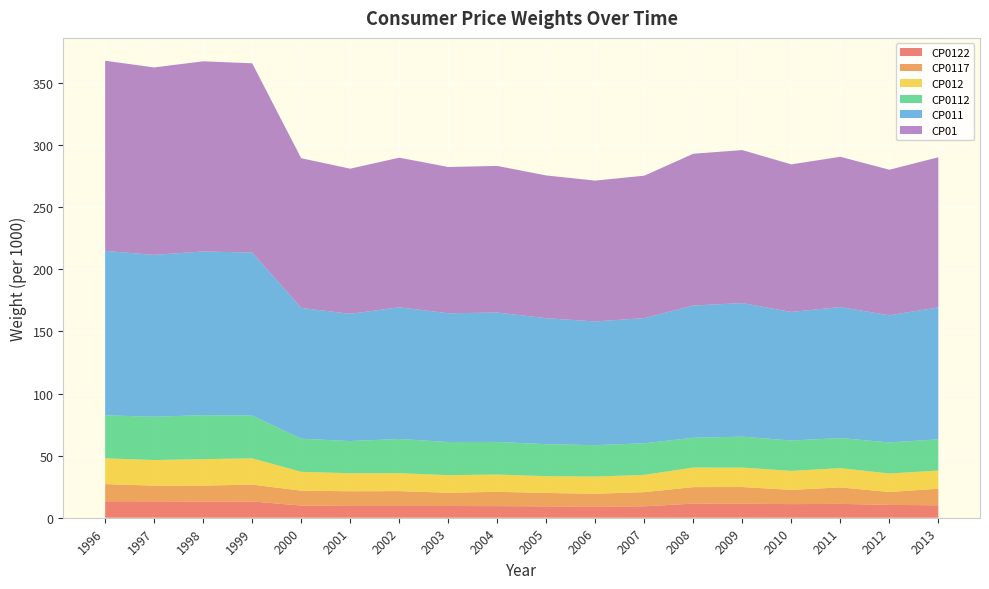

Reading left to right, what are all the values shown in this chart?

CP01: 153.2	151.0	153.1	152.4	120.5	116.9	120.5	117.8	118.1	115.0	113.5	114.7	122.2	123.2	118.8	121.0	117.2	120.9
CP011: 132.4	130.3	131.8	131.3	105.4	102.4	106.1	103.7	104.2	101.5	99.6	100.8	106.5	107.6	103.6	105.5	102.3	106.3
CP0112: 34.6	34.9	35.4	34.4	26.7	26.0	27.6	26.7	26.3	25.8	25.3	25.5	24.0	24.9	24.4	24.2	25.1	25.1
CP0117: 13.8	12.6	12.8	13.6	12.0	11.8	11.9	10.7	11.6	10.8	10.3	11.4	13.3	13.5	11.5	13.3	10.4	13.4
CP012: 20.8	20.6	21.3	21.1	15.2	14.5	14.4	14.2	13.9	13.5	13.8	13.9	15.8	15.7	15.3	15.5	14.9	14.6
CP0122: 13.3	13.2	13.1	13.1	9.8	9.5	9.5	9.4	9.3	9.2	9.0	9.2	11.4	11.3	11.0	11.2	10.3	10.0